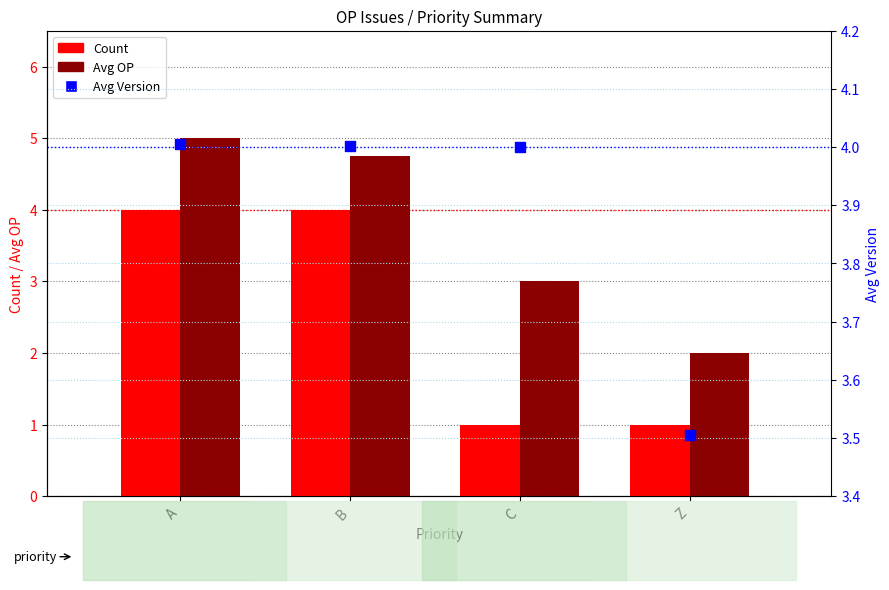

What is the total value across all series at C?

8.0